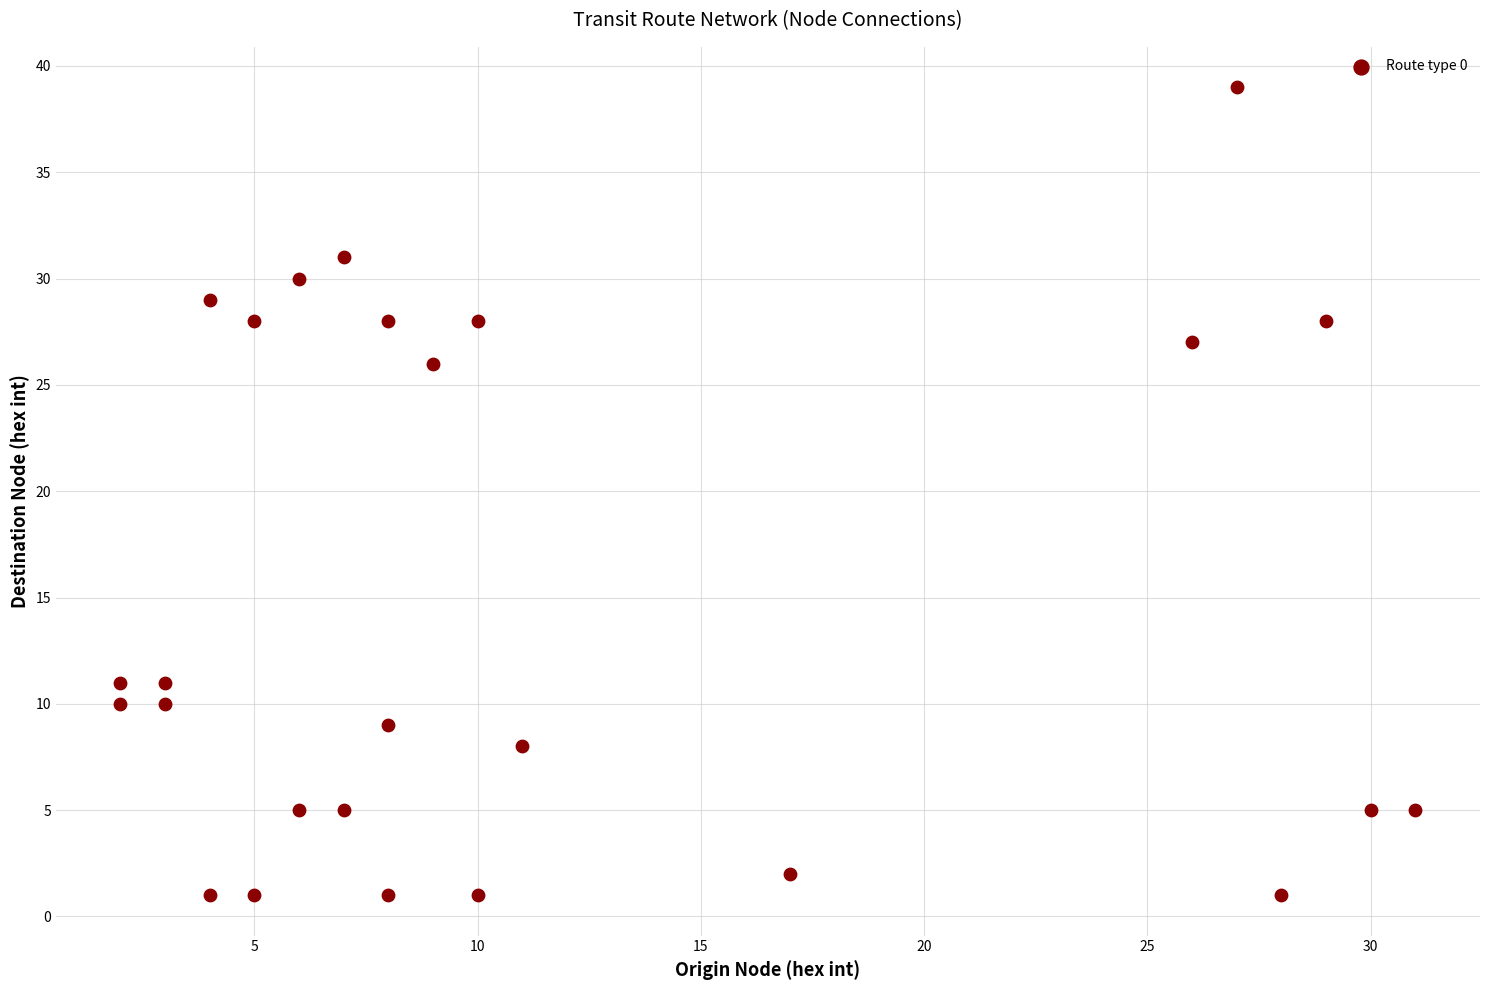

What is the range of X values (max minus min)?

29